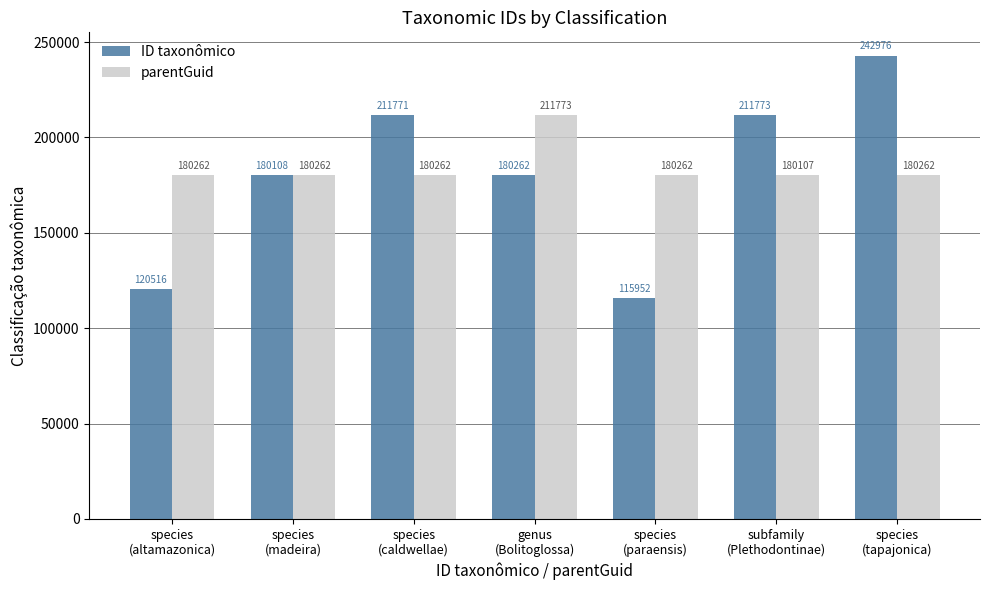

Count the number of data series in this chart.

2